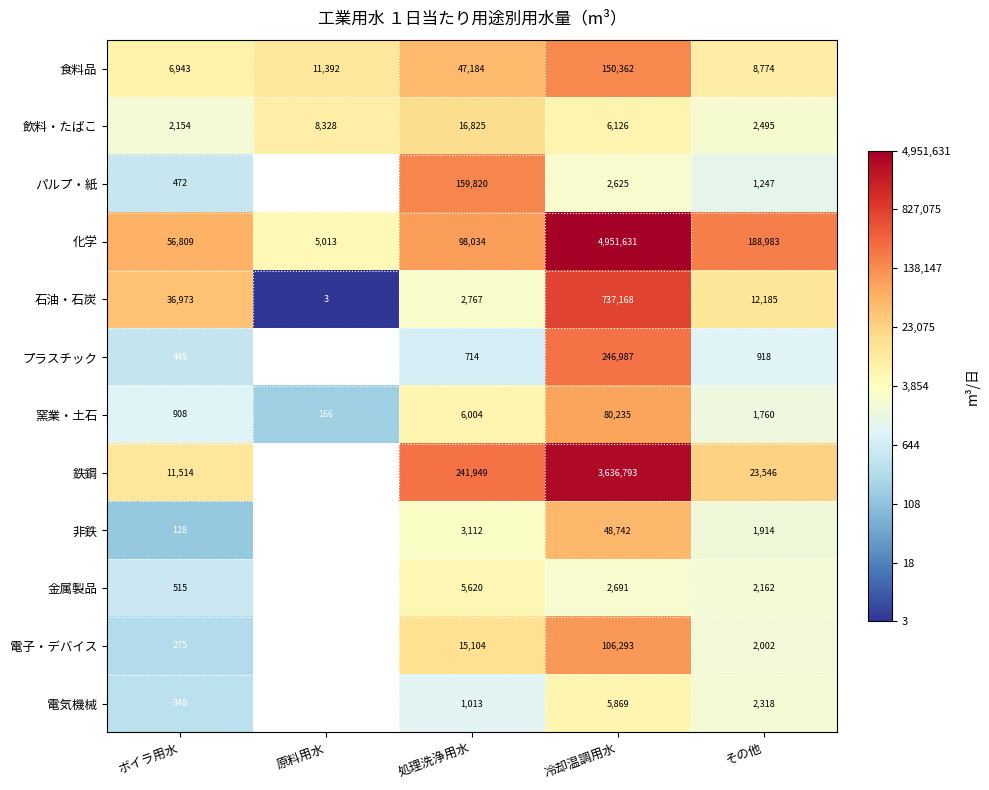

Which series changed the most between 処理洗浄用水 and 冷却温調用水?

化学